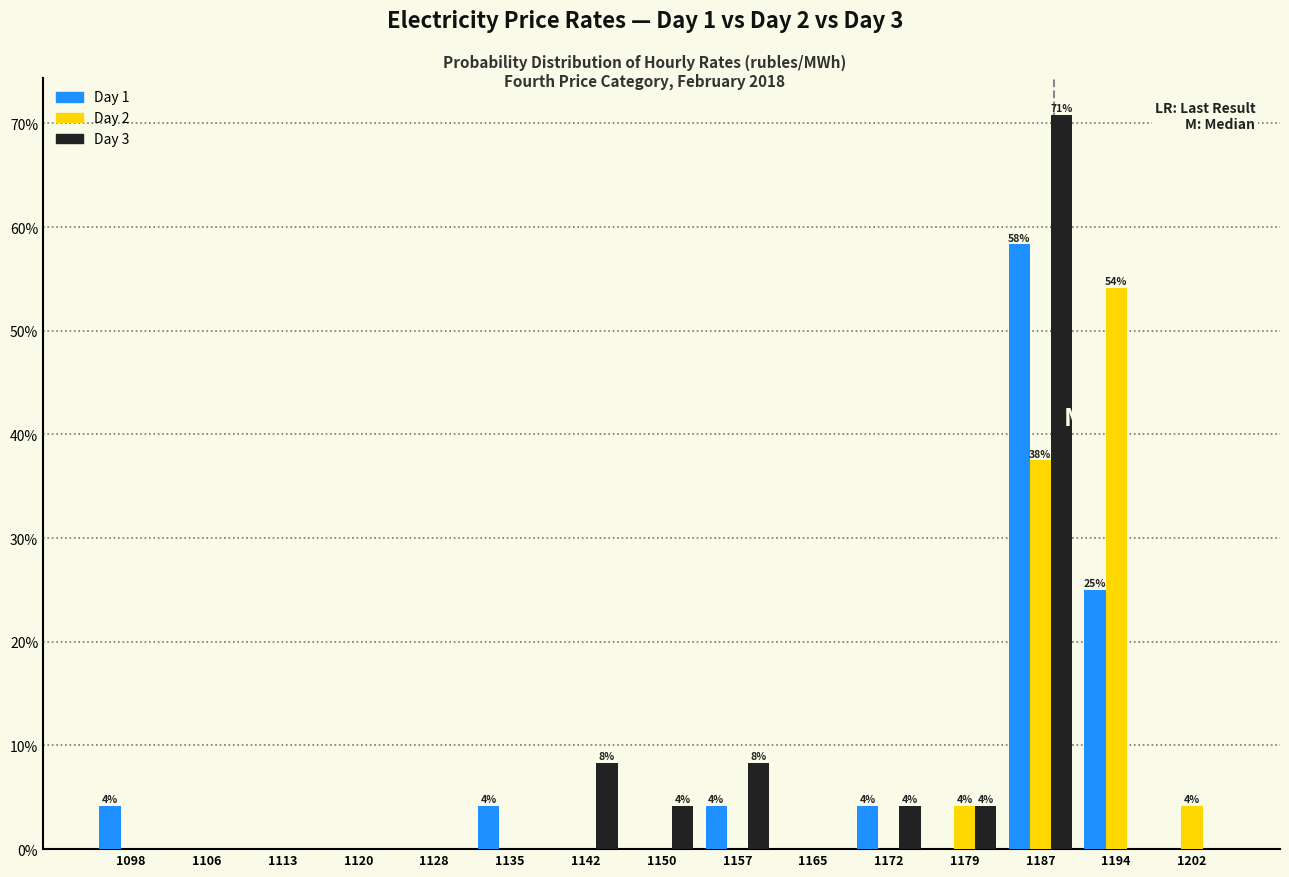

In the Day 1 series, which range on the x-axis has the tallest bar?

1183 to 1190